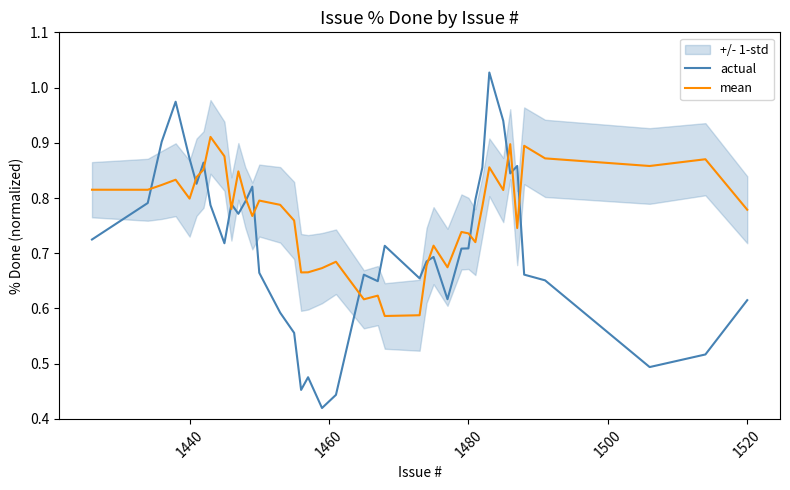

What is the maximum value for mean?

0.9